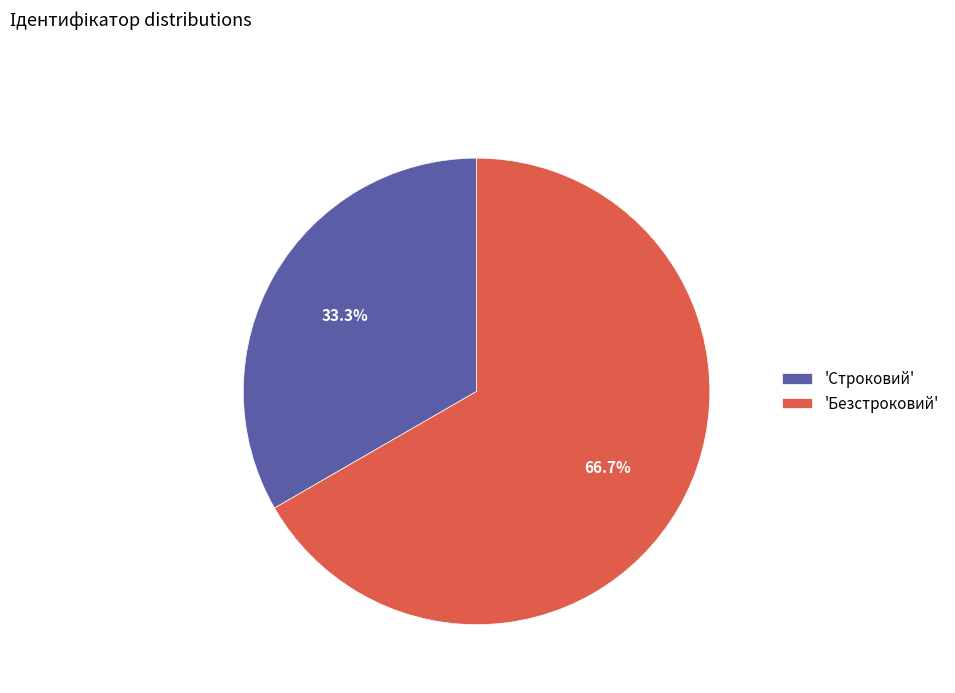

Rank the categories by value from highest to lowest.

'Безстроковий', 'Строковий'